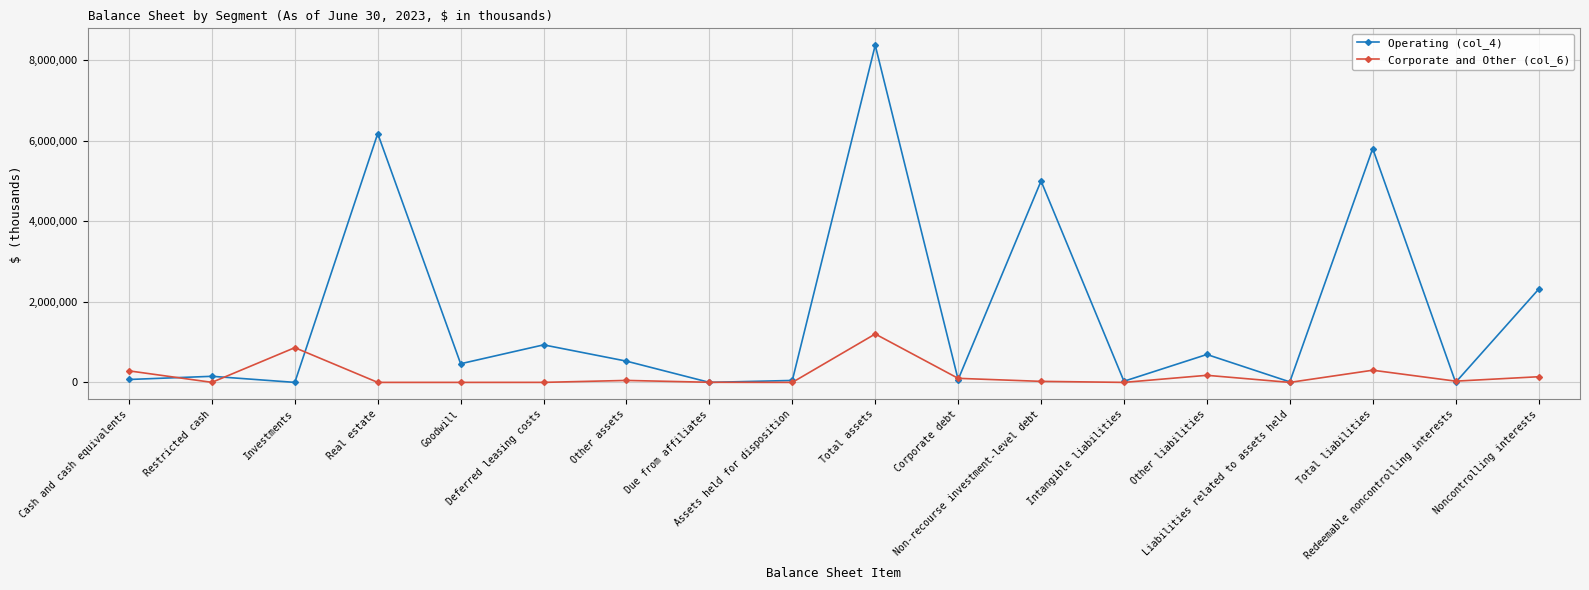

Between Cash and cash equivalents and Deferred leasing costs, which series saw the biggest shift?

Operating (col_4)